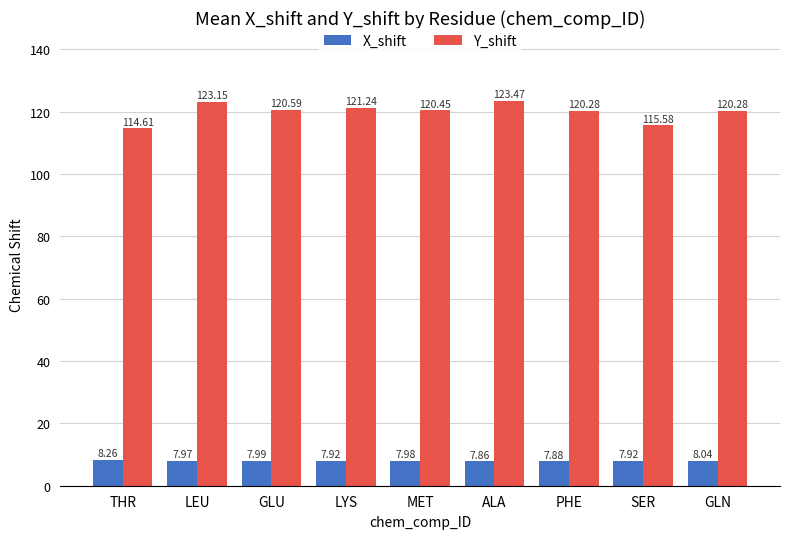

What is the difference between the highest and lowest values at PHE?

112.4